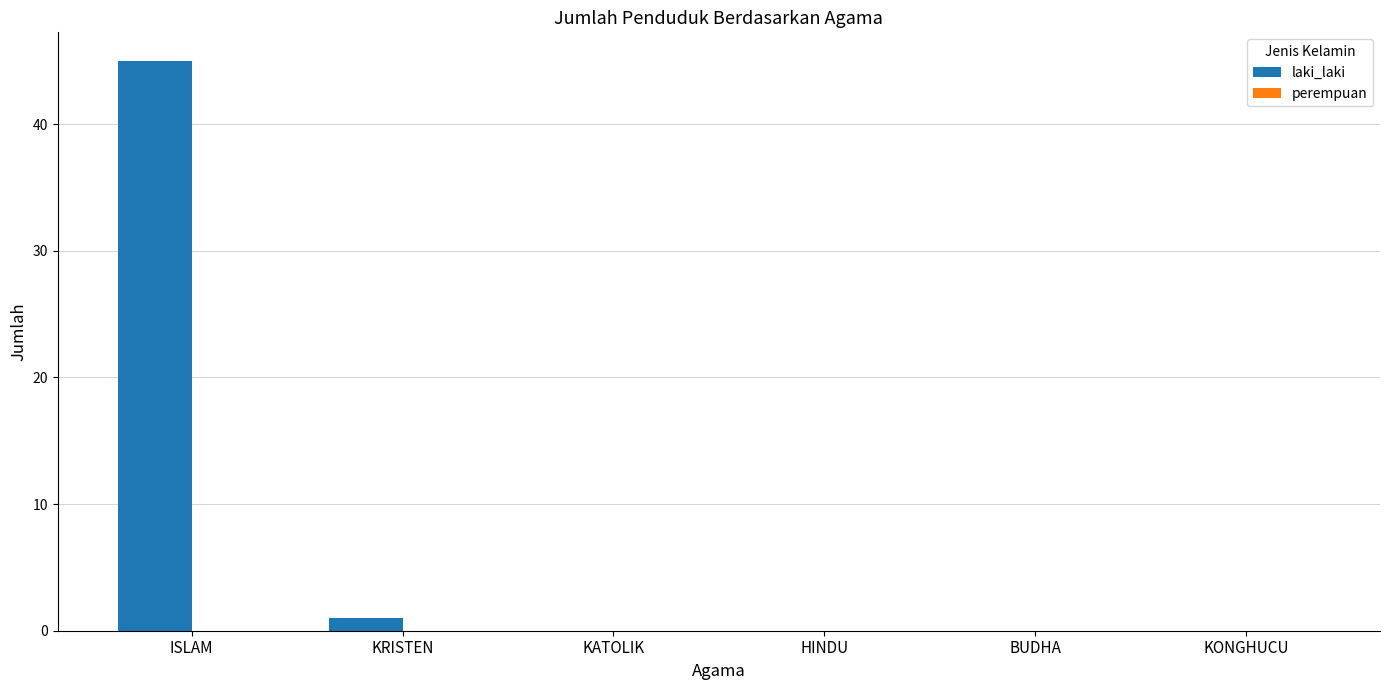

Between ISLAM and KONGHUCU, which is larger?

ISLAM